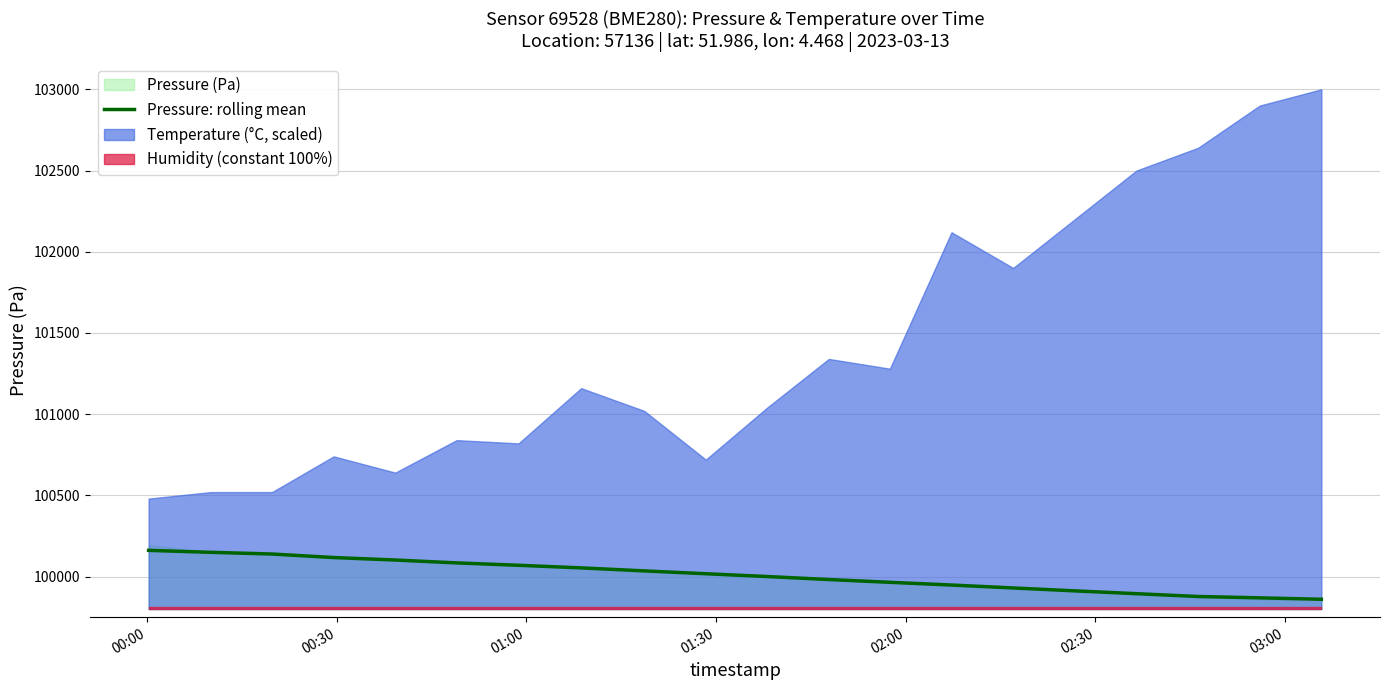

What is the minimum value for Pressure: rolling mean?

99860.1